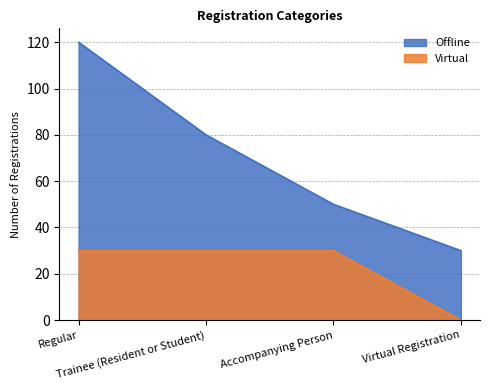

At which category is the sum across all series the highest?

Regular